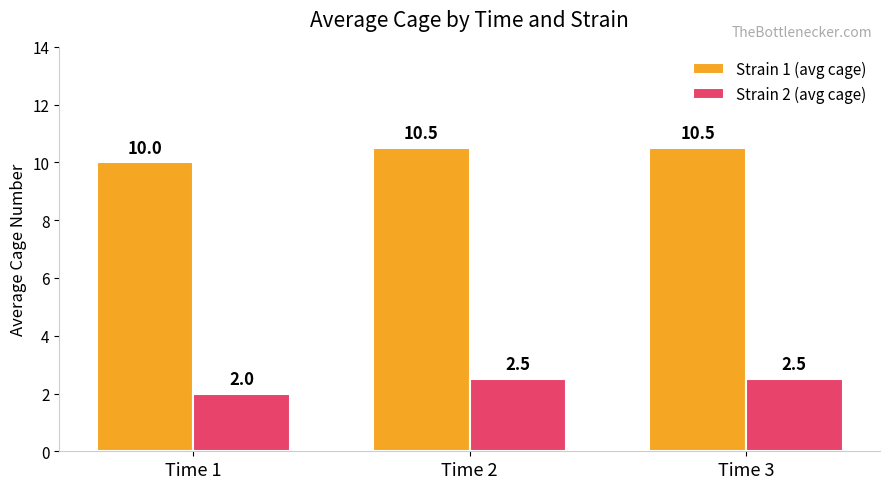

Count the number of data series in this chart.

2